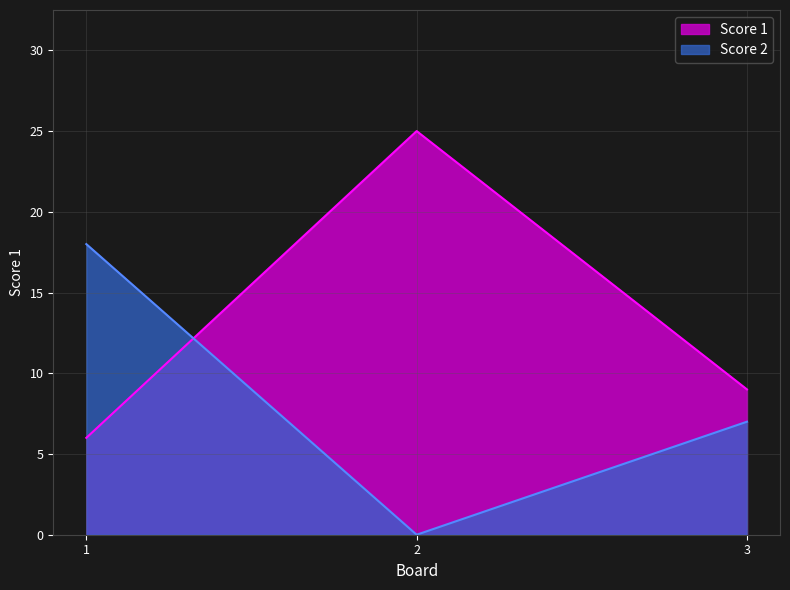

How many values in the Score 2 series are below 7?

1